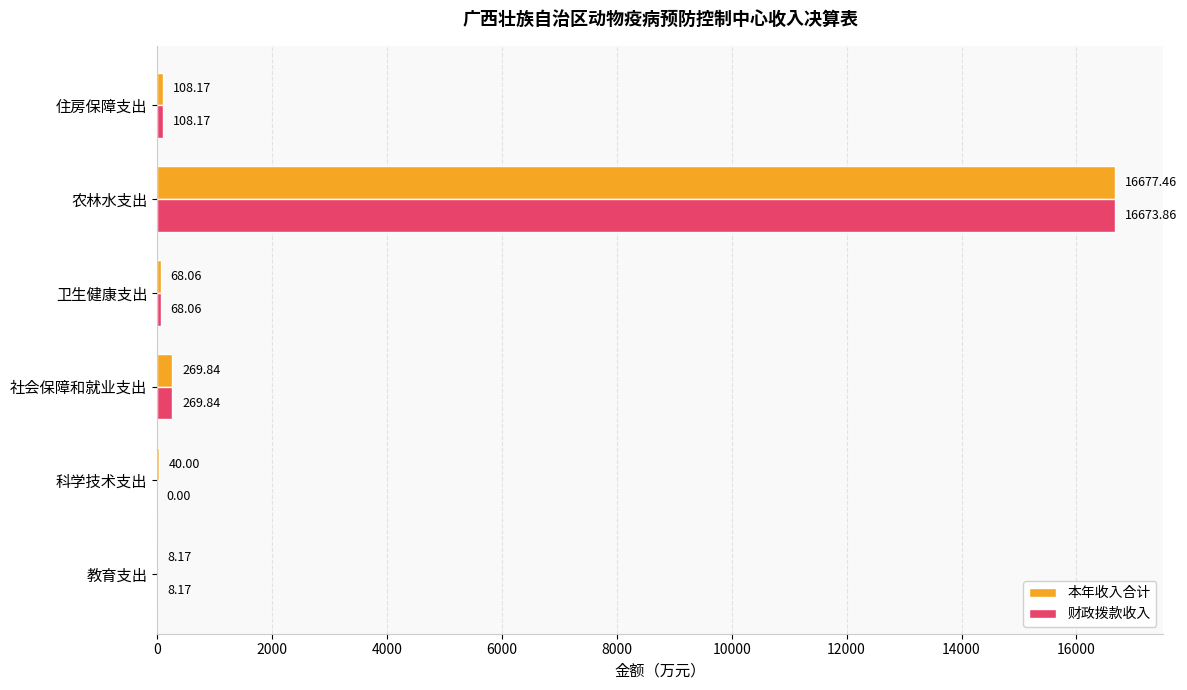

What are all the series names shown in the legend?

本年收入合计, 财政拨款收入